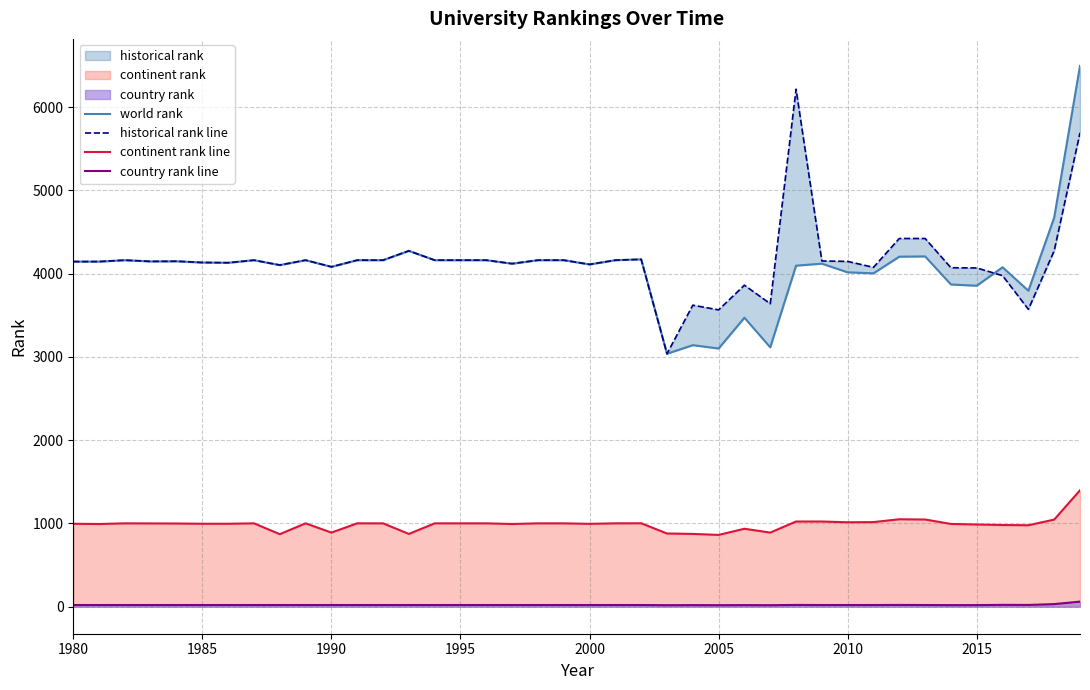

Reading left to right, list all the values displayed in this chart.

world rank: 4145.0	4145.0	4162.0	4147.0	4149.0	4134.0	4131.0	4162.0	4103.0	4162.0	4082.0	4162.0	4162.0	4274.0	4162.0	4162.0	4162.0	4120.0	4162.0	4162.0	4111.0	4162.0	4172.0	3038.0	3141.0	3101.0	3471.0	3115.0	4096.0	4120.0	4016.0	4004.0	4204.0	4207.0	3870.0	3855.0	4077.0	3795.0	4674.0	6495.0
historical rank line: 4145.0	4145.0	4162.0	4147.0	4149.0	4134.0	4131.0	4162.0	4103.0	4162.0	4082.0	4162.0	4162.0	4274.0	4162.0	4162.0	4162.0	4120.0	4162.0	4162.0	4111.0	4162.0	4172.0	3038.0	3621.5	3565.0	3861.5	3639.0	6215.5	4152.5	4147.0	4076.0	4422.5	4422.5	4071.0	4068.5	3976.0	3571.5	4274.5	5691.5
continent rank line: 996.0	993.0	1001.0	1000.0	999.0	996.0	996.0	1001.0	871.0	1001.0	890.0	1001.0	1001.0	874.0	1001.0	1001.0	1001.0	993.0	1001.0	1001.0	995.0	1001.0	1002.0	879.0	874.0	862.0	936.0	890.0	1023.0	1023.0	1014.0	1016.0	1050.0	1047.0	994.0	987.0	981.0	978.0	1046.0	1398.0
country rank line: 20.0	20.0	20.0	20.0	20.0	20.0	20.0	20.0	20.0	20.0	20.0	20.0	20.0	20.0	20.0	20.0	20.0	20.0	20.0	20.0	20.0	20.0	20.0	18.0	19.0	18.0	19.0	18.0	21.0	20.0	20.0	20.0	21.0	20.0	19.0	19.0	22.0	21.0	31.0	61.0